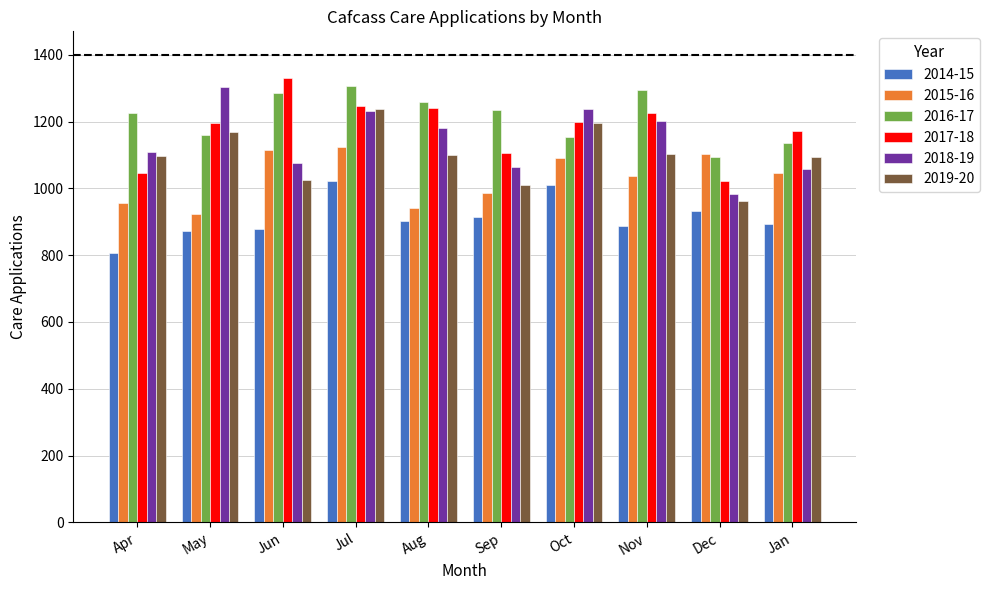

What is the sum of all 2014-15 values?

9121